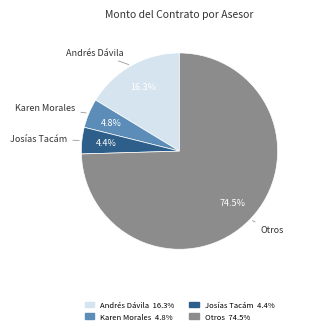

How many slices are in this pie chart?

4